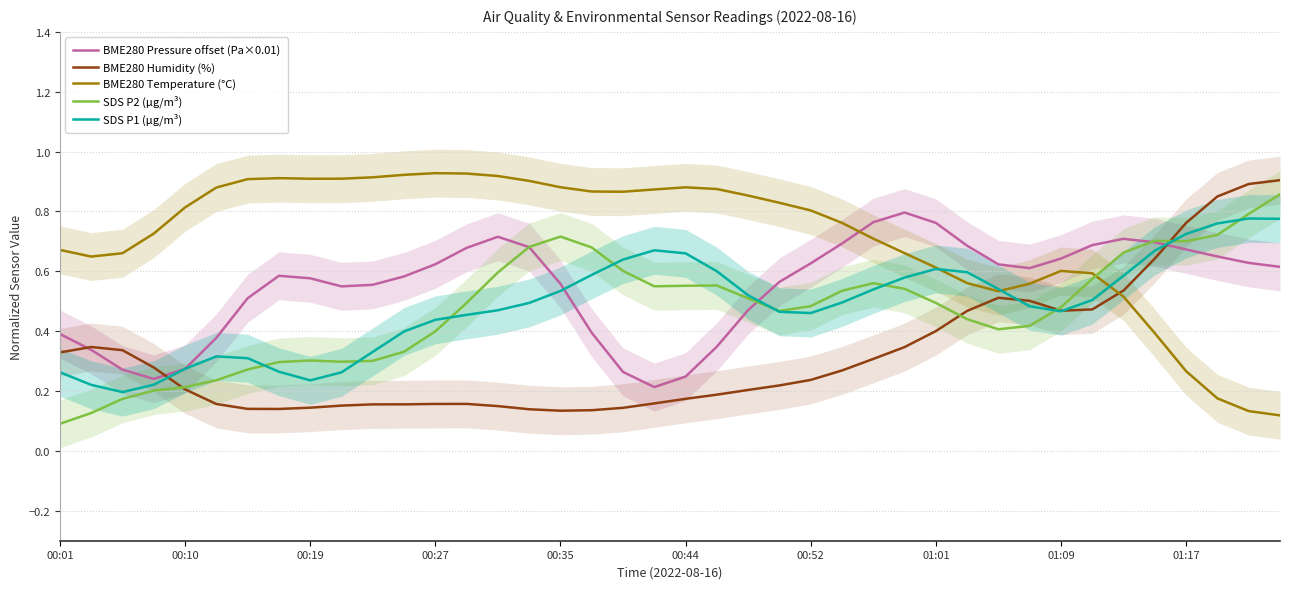

Reading left to right, extract all data points from this chart.

BME280 Pressure offset (Pa×0.01): 0.4	0.3	0.3	0.2	0.3	0.4	0.5	0.6	0.6	0.5	0.6	0.6	0.6	0.7	0.7	0.7	0.6	0.4	0.3	0.2	0.2	0.3	0.5	0.6	0.6	0.7	0.8	0.8	0.8	0.7	0.6	0.6	0.6	0.7	0.7	0.7	0.7	0.6	0.6	0.6
BME280 Humidity (%): 0.3	0.3	0.3	0.3	0.2	0.2	0.1	0.1	0.1	0.2	0.2	0.2	0.2	0.2	0.1	0.1	0.1	0.1	0.1	0.2	0.2	0.2	0.2	0.2	0.2	0.3	0.3	0.3	0.4	0.5	0.5	0.5	0.5	0.5	0.5	0.6	0.8	0.9	0.9	0.9
BME280 Temperature (°C): 0.7	0.6	0.7	0.7	0.8	0.9	0.9	0.9	0.9	0.9	0.9	0.9	0.9	0.9	0.9	0.9	0.9	0.9	0.9	0.9	0.9	0.9	0.9	0.8	0.8	0.8	0.7	0.7	0.6	0.6	0.5	0.6	0.6	0.6	0.5	0.4	0.3	0.2	0.1	0.1
SDS P2 (µg/m³): 0.1	0.1	0.2	0.2	0.2	0.2	0.3	0.3	0.3	0.3	0.3	0.3	0.4	0.5	0.6	0.7	0.7	0.7	0.6	0.5	0.6	0.6	0.5	0.5	0.5	0.5	0.6	0.5	0.5	0.4	0.4	0.4	0.5	0.6	0.7	0.7	0.7	0.7	0.8	0.9
SDS P1 (µg/m³): 0.3	0.2	0.2	0.2	0.3	0.3	0.3	0.3	0.2	0.3	0.3	0.4	0.4	0.5	0.5	0.5	0.5	0.6	0.6	0.7	0.7	0.6	0.5	0.5	0.5	0.5	0.5	0.6	0.6	0.6	0.5	0.5	0.5	0.5	0.6	0.7	0.7	0.8	0.8	0.8